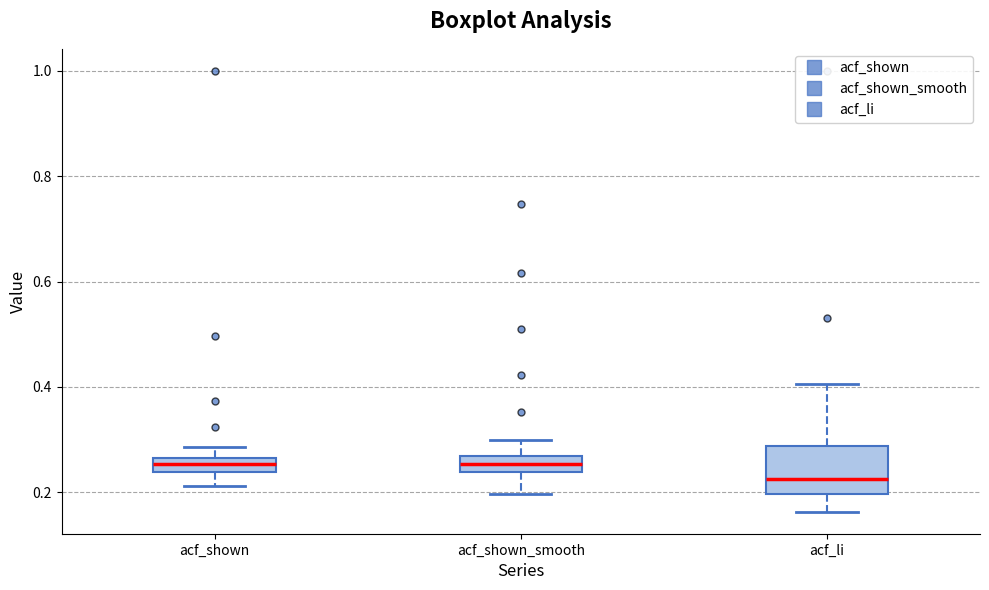

Where does the median line of the box for acf_li sit on the y-axis? The values are not printed on the chart, so give them approximately, as read against the axis.

0.22